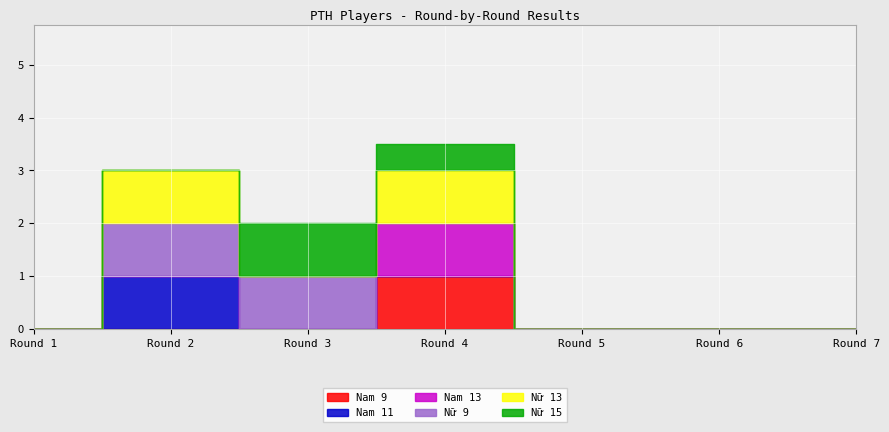

At which label is Nam 11 closest to 0?

Round 1